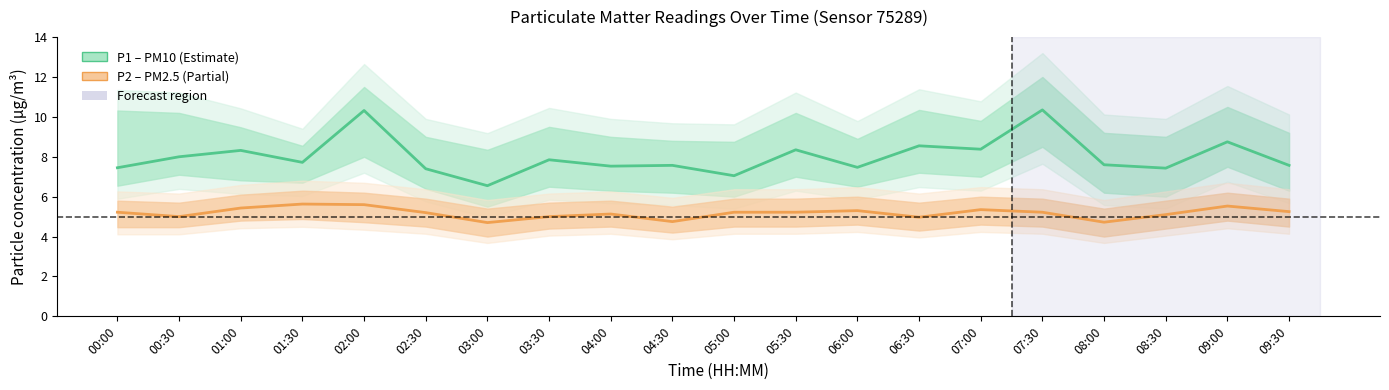

Is it true that P1 (PM10) equals 7.6 at 09:30?

True